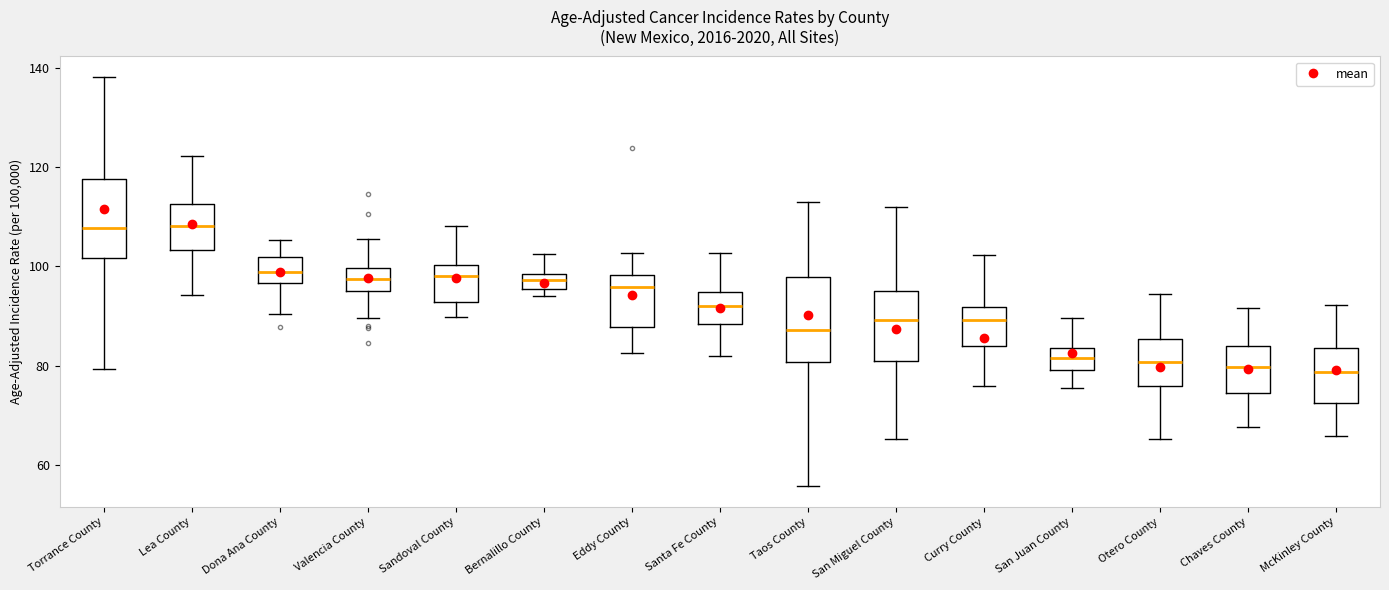

Reading left to right, transcribe this box plot: for each box, give where its median line is, the range the box spans, and where its two whiskers end, as read against the y-axis. The values are not printed on the chart, so give them approximately, as read against the axis.

Torrance County: median 108, box 102 to 118, whiskers 80 to 138
Lea County: median 108, box 104 to 112, whiskers 94 to 122
Dona Ana County: median 98, box 96 to 102, whiskers 90 to 106
Valencia County: median 98, box 96 to 100, whiskers 90 to 106
Sandoval County: median 98, box 92 to 100, whiskers 90 to 108
Bernalillo County: median 98 (inside the box), box 96 to 98, whiskers 94 to 102
Eddy County: median 96, box 88 to 98, whiskers 82 to 102
Santa Fe County: median 92, box 88 to 94, whiskers 82 to 102
Taos County: median 88, box 80 to 98, whiskers 56 to 112
San Miguel County: median 90, box 82 to 94, whiskers 66 to 112
Curry County: median 90, box 84 to 92, whiskers 76 to 102
San Juan County: median 82, box 80 to 84, whiskers 76 to 90
Otero County: median 80, box 76 to 86, whiskers 66 to 94
Chaves County: median 80, box 74 to 84, whiskers 68 to 92
McKinley County: median 78, box 72 to 84, whiskers 66 to 92